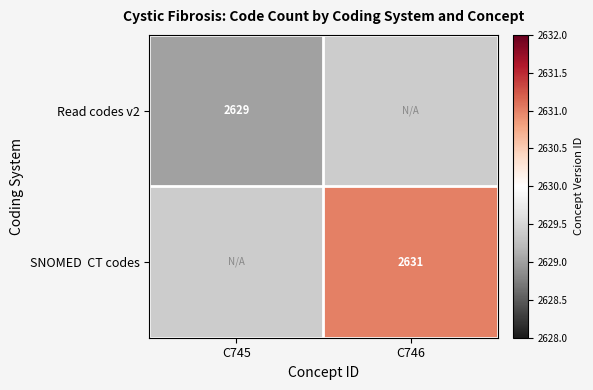

At which category does the chart reach its peak across all series?

C746